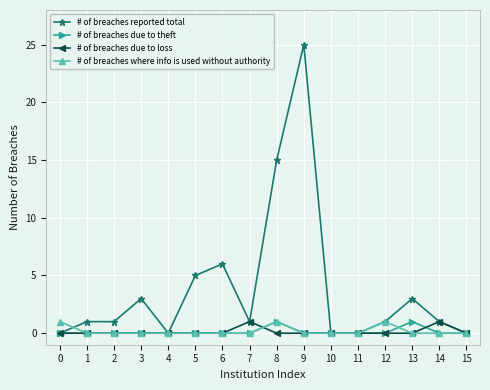

What is the maximum value for # of breaches reported total?

25